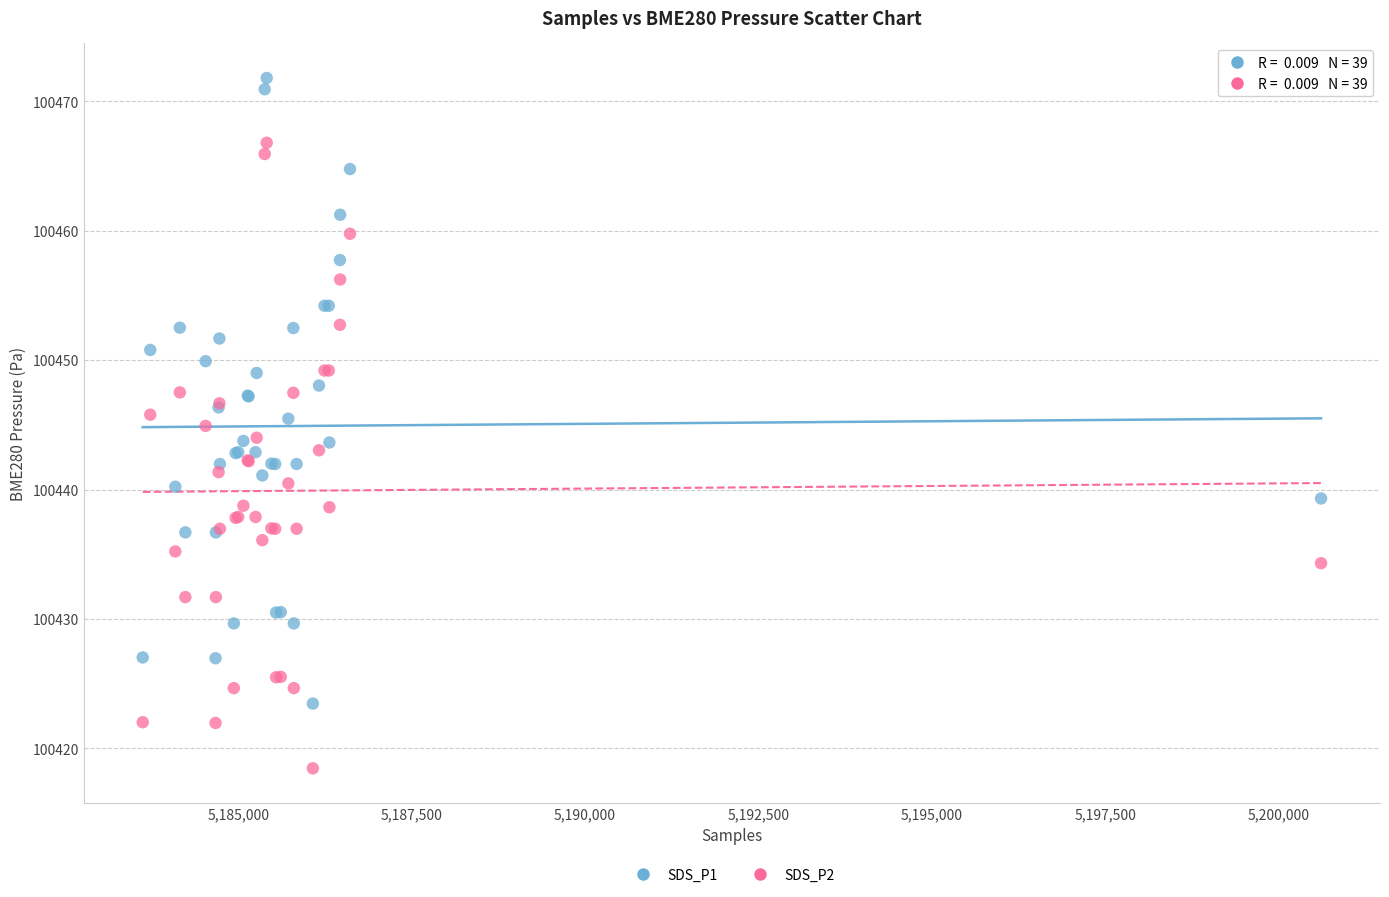

What is the X range (max minus min) for the scatter plot?

16991.0